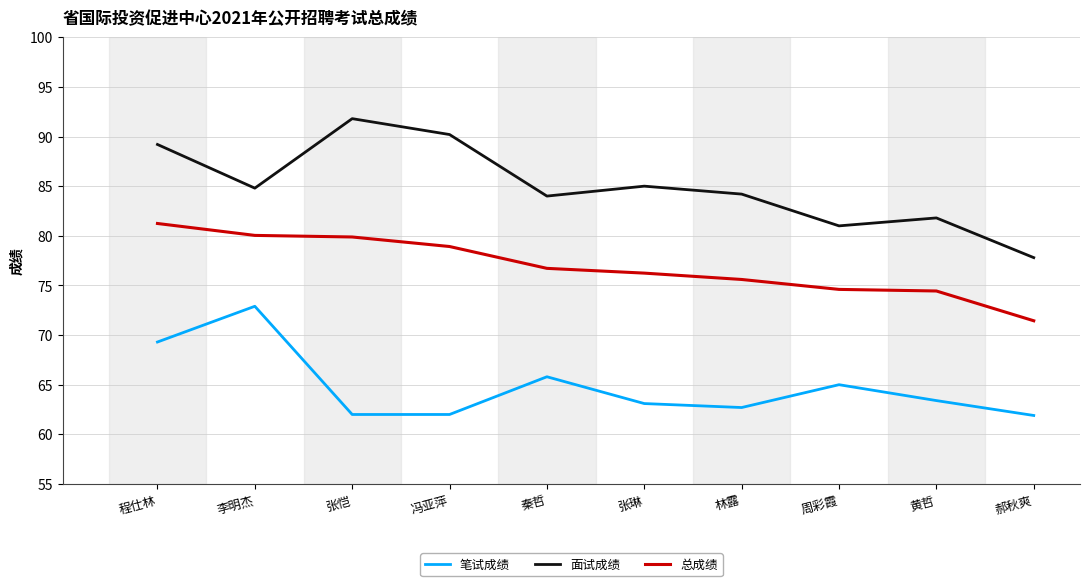

List the series in order of their overall mean, lowest first.

笔试成绩, 总成绩, 面试成绩